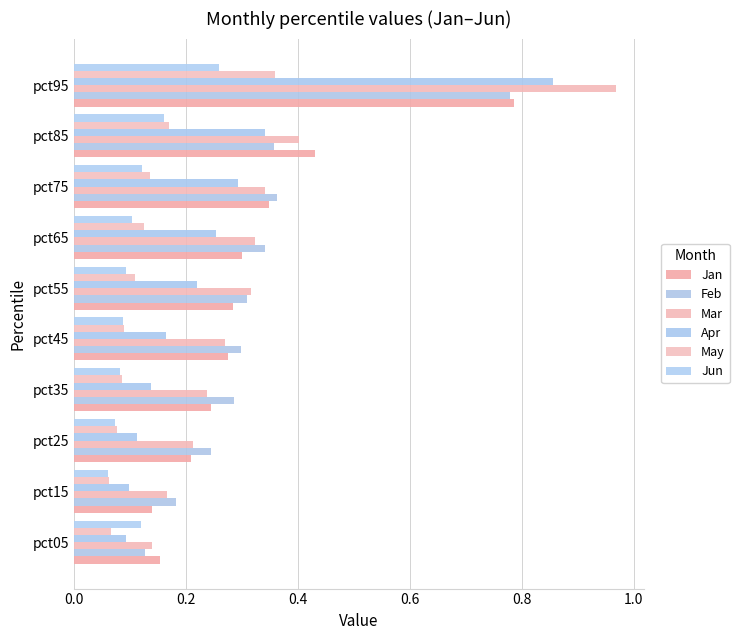

What is the greatest value displayed?

1.0